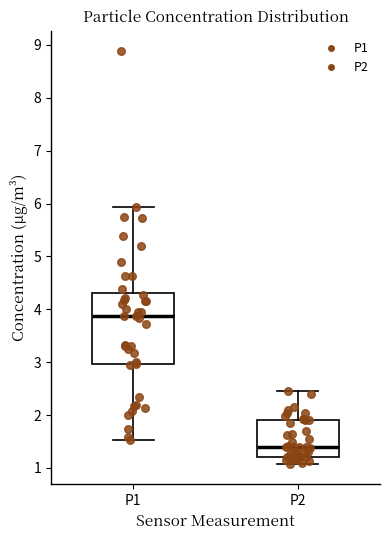

Reading left to right, read every box against the y-axis: the position of its median line, the range the box covers, and the ends of its whiskers. The values are not printed on the chart, so give them approximately, as read against the axis.

P1: median 3.9, box 3.0 to 4.3, whiskers 1.5 to 5.9
P2: median 1.4, box 1.2 to 1.9, whiskers 1.1 to 2.5